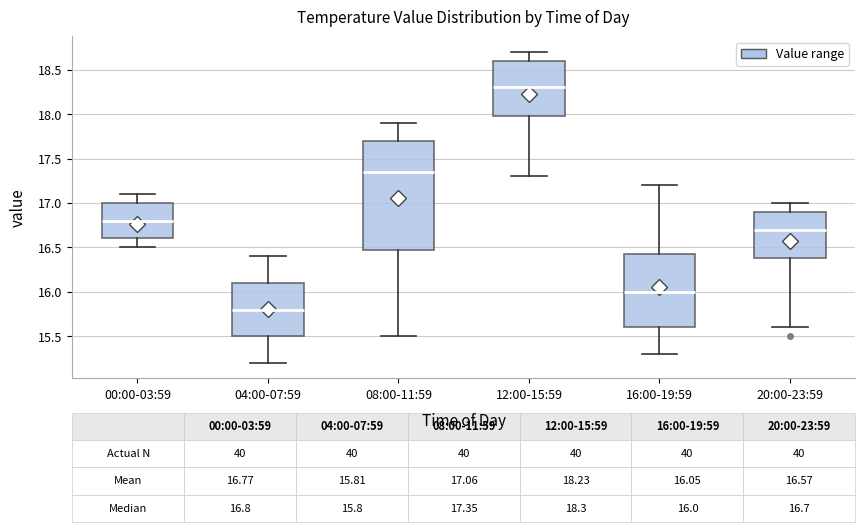

Which box's median line is the lowest?

04:00-07:59